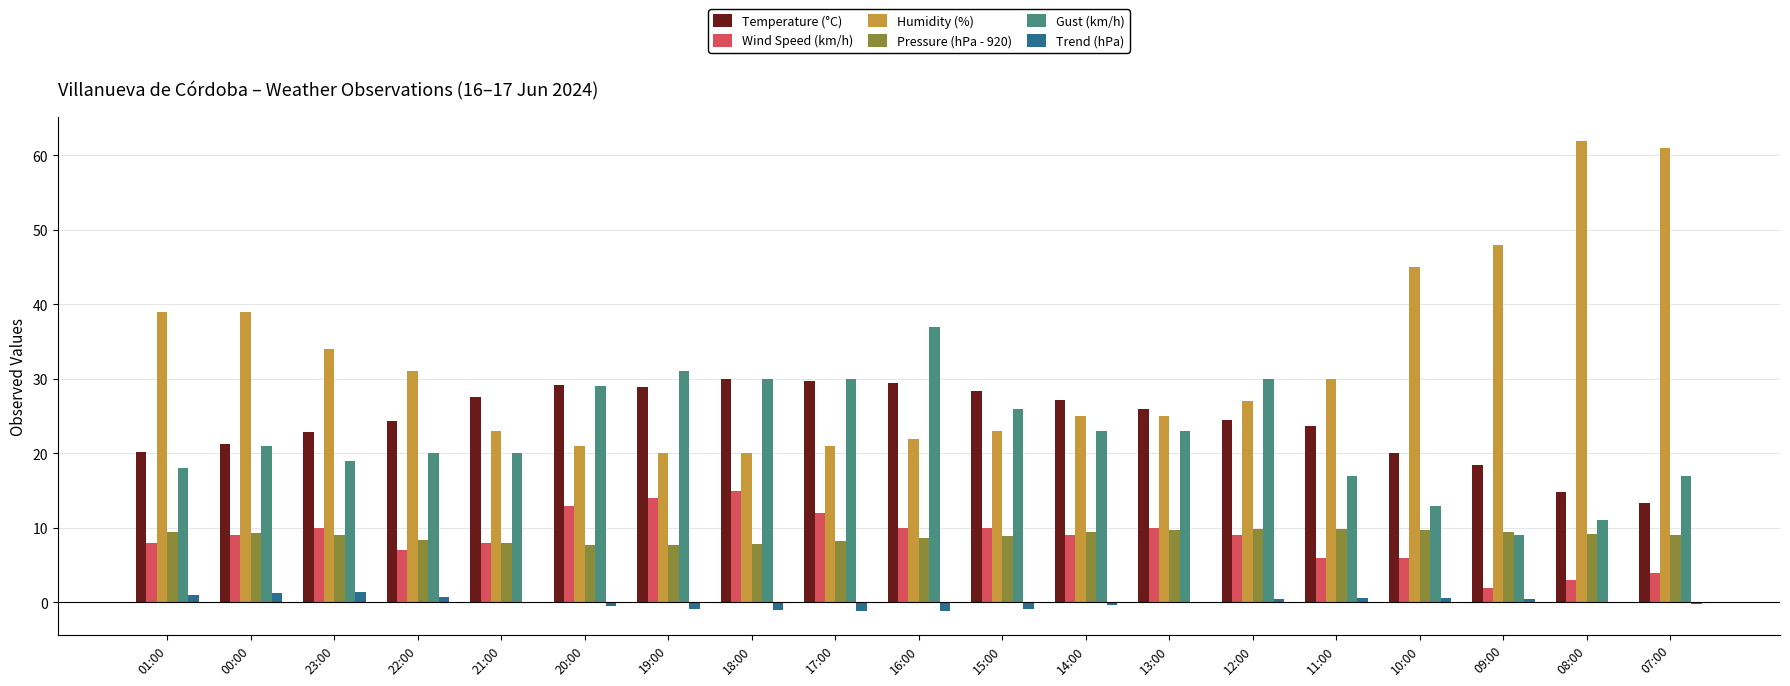

What is the sum of all Humidity (%) values?

616.0